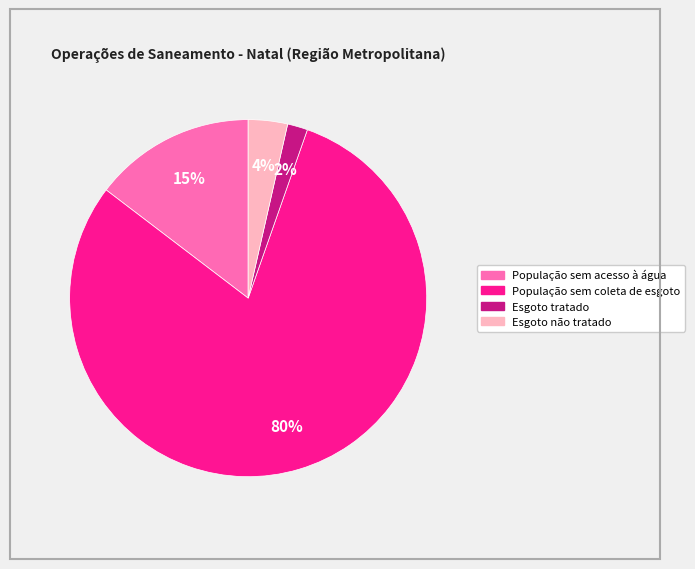

To the nearest percent, what percentage of the pie is População sem acesso à água?

15%